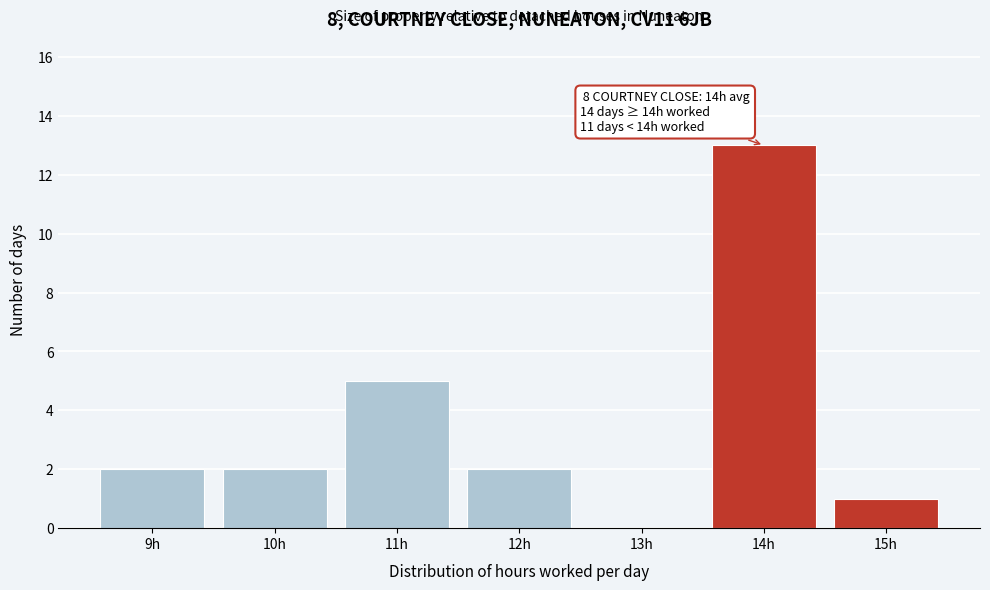

Reading left to right, transcribe all the data shown in this chart.

9h=2	10h=2	11h=5	12h=2	13h=0	14h=13	15h=1